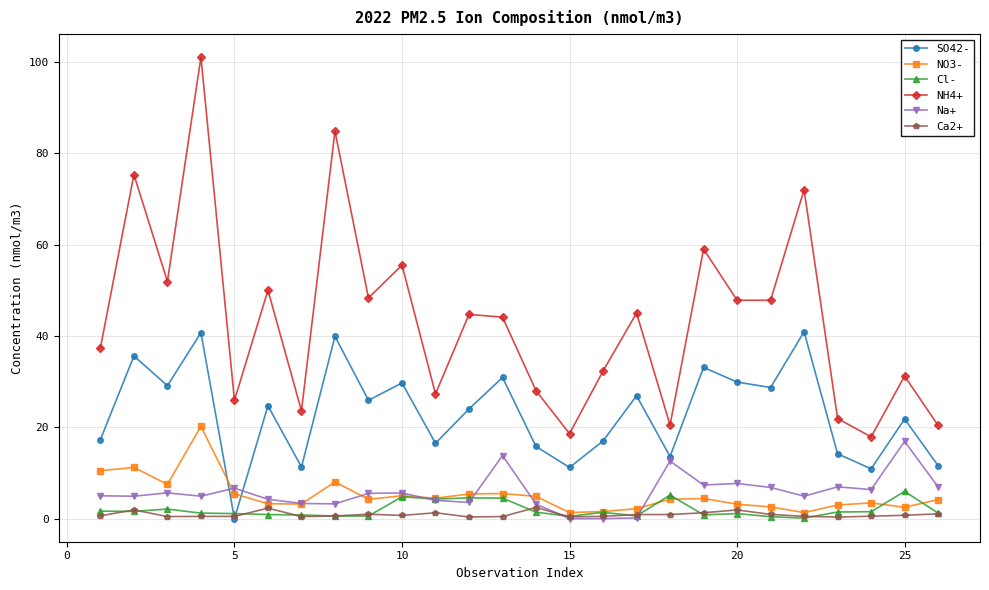

True or false: SO42- has more than 2 interior local peaks.

True